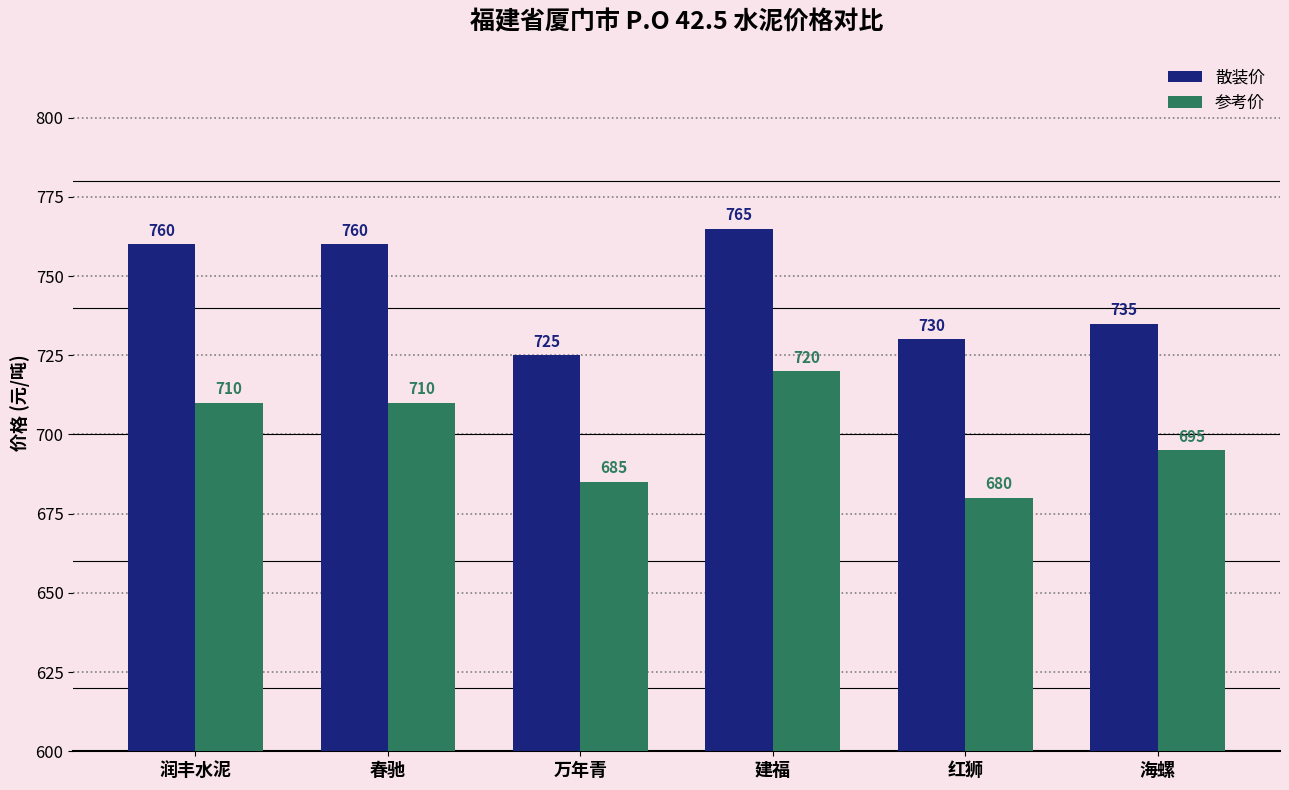

Which series has the largest total across all categories?

散装价